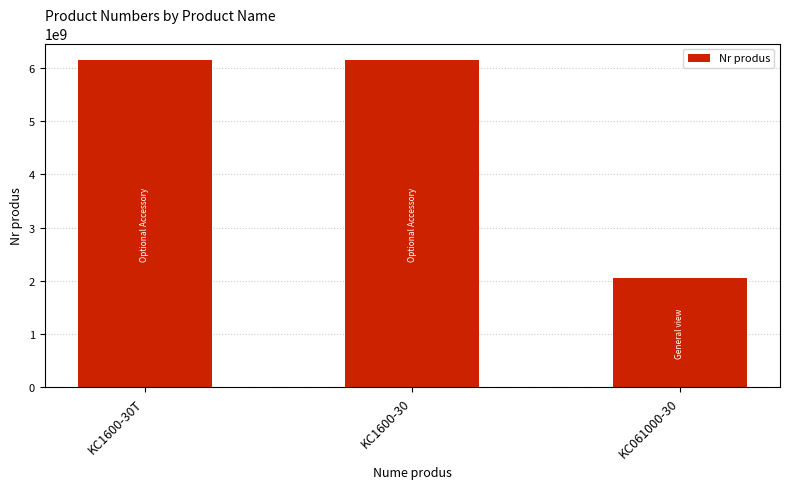

Between KC1600-30 and KC061000-30, which is larger?

KC1600-30